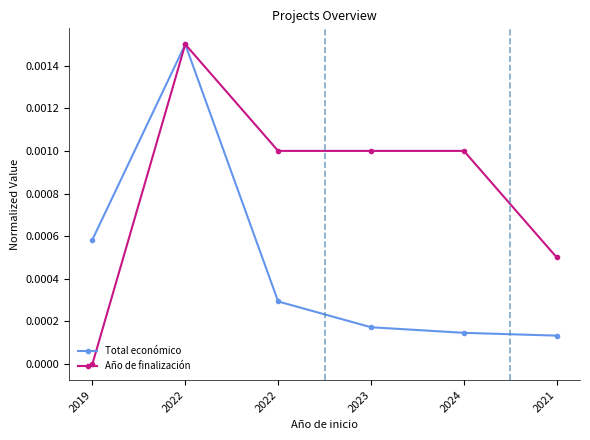

Which series has the widest spread of values?

Año de finalización